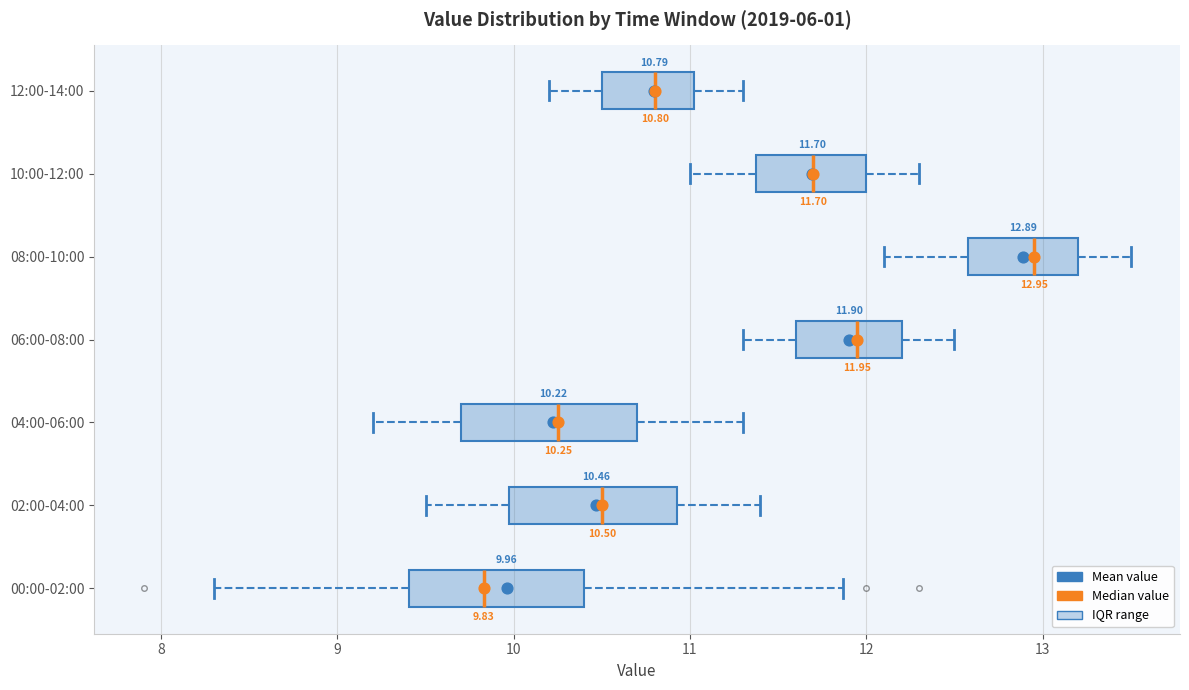

Which box has the furthest to the right median line?

08:00-10:00